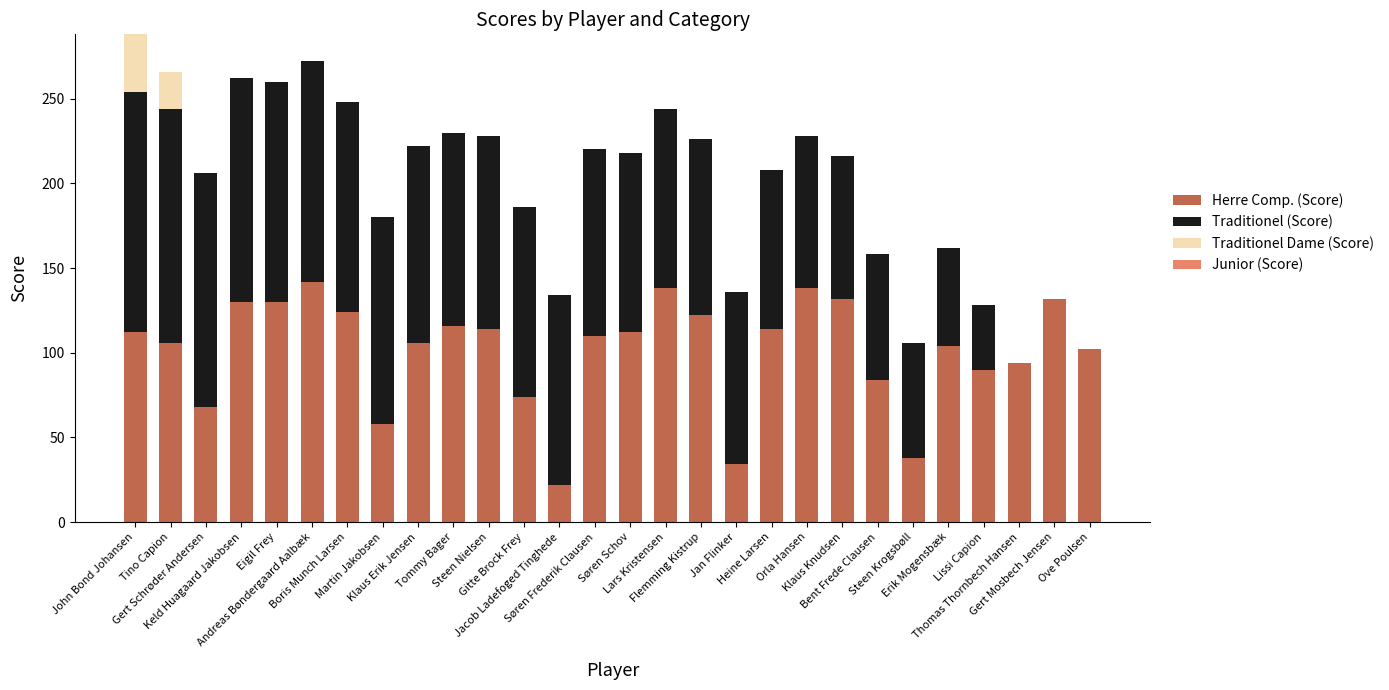

What is the sum of all Herre Comp. (Score) values?

2846